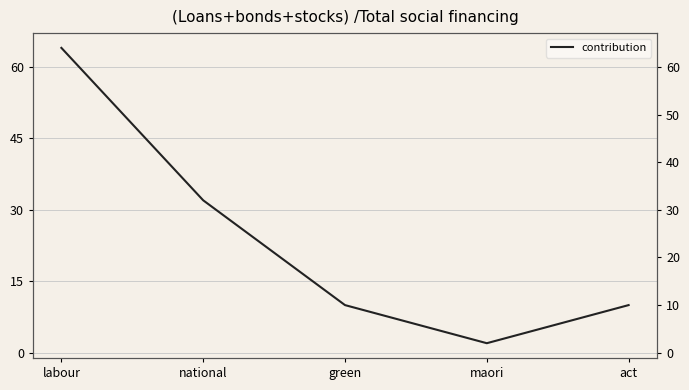

What is the difference between the maximum and minimum values?

62